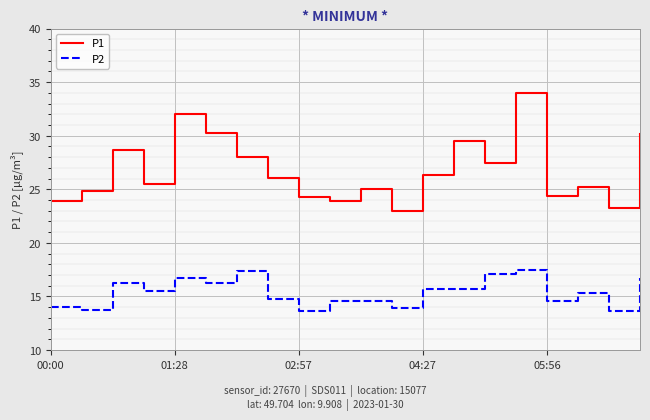

True or false: P1 and P2 cross at least once.

False